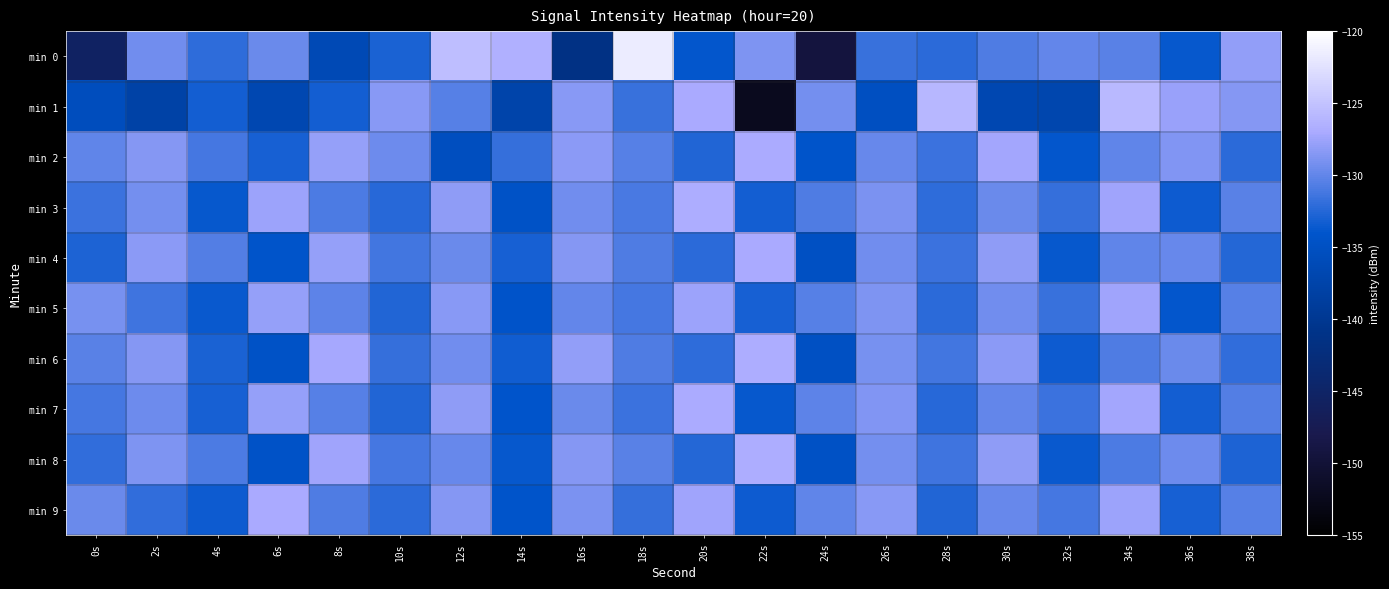

Rank the series by their maximum value, from lowest to highest.

min 5, min 4, min 9, min 2, min 7, min 3, min 8, min 6, min 1, min 0